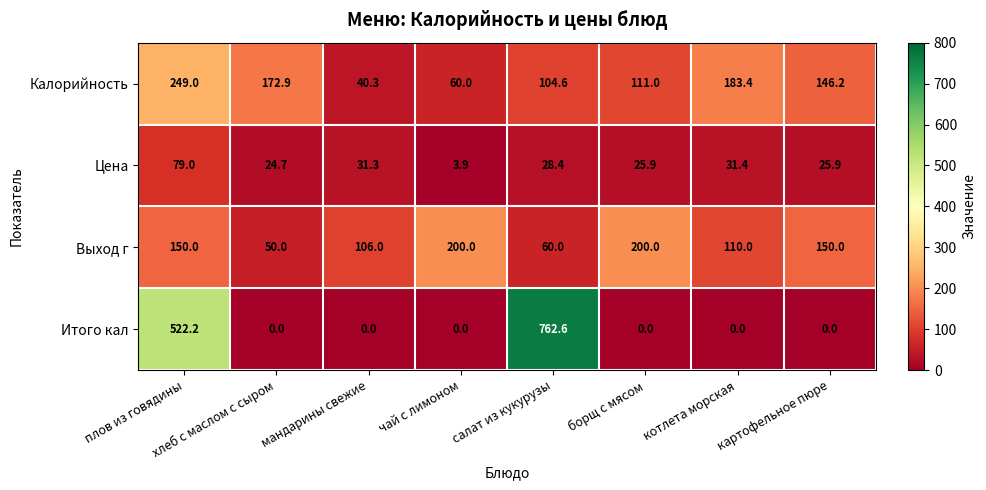

How many distinct data groups are displayed?

4